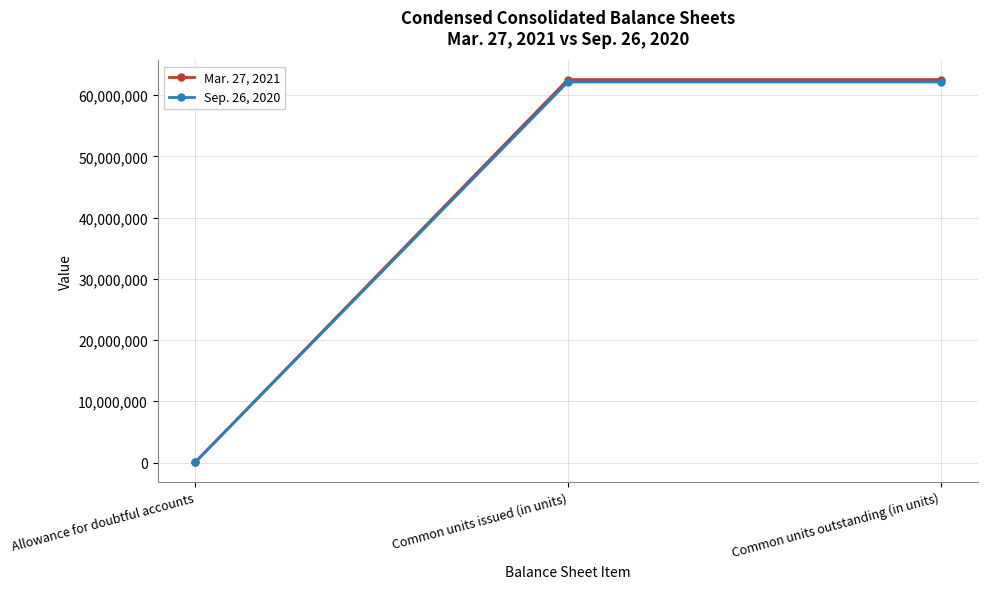

At how many categories does at least one series exceed 20934428?

2